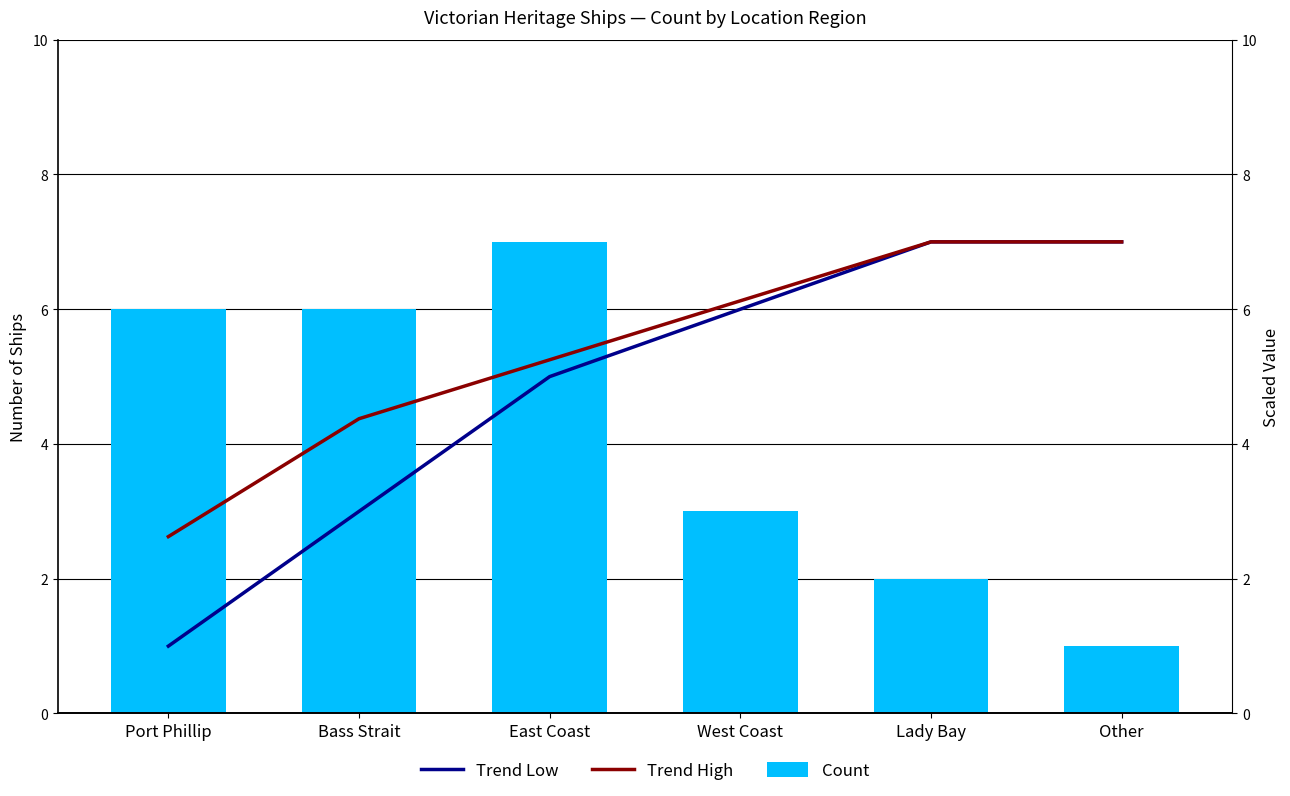

True or false: Trend Low has a value of 1.6 at West Coast.

False